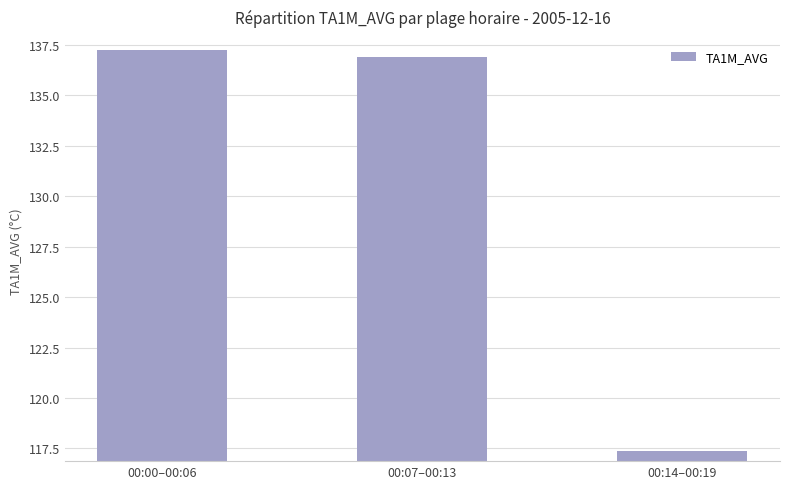

True or false: the data shows 162.6 at 00:14–00:19.

False